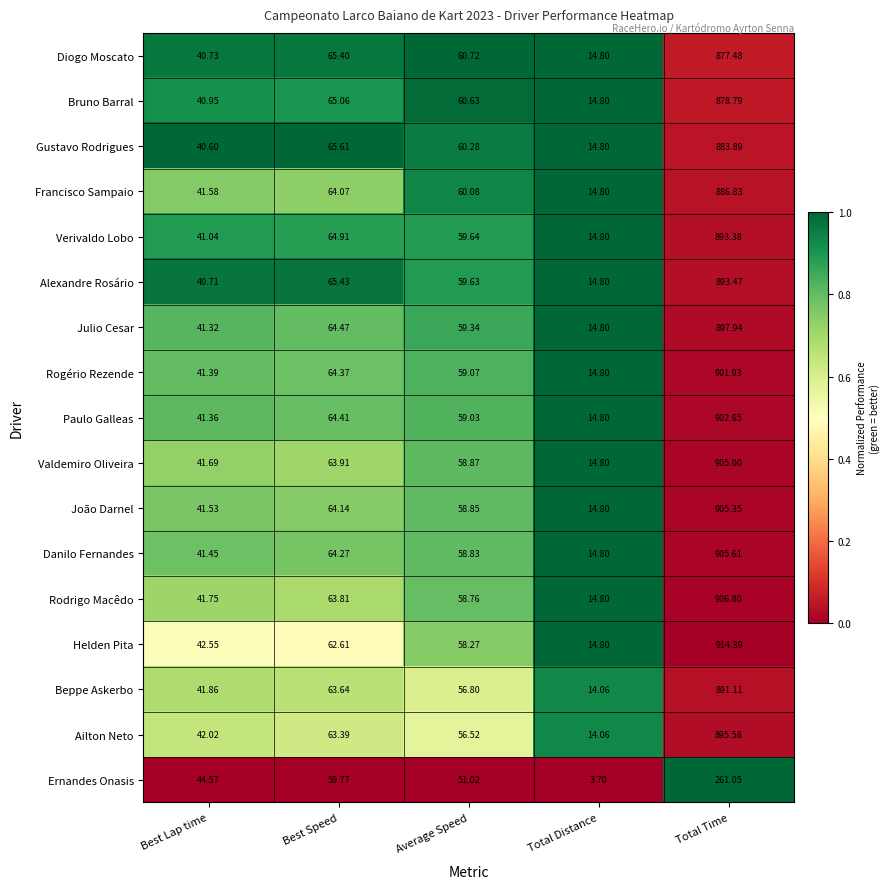

At Best Lap time, list the series in order from largest to smallest.

Ernandes Onasis, Helden Pita, Ailton Neto, Beppe Askerbo, Rodrigo Macêdo, Valdemiro Oliveira, Francisco Sampaio, João Darnel, Danilo Fernandes, Rogério Rezende, Paulo Galleas, Julio Cesar, Verivaldo Lobo, Bruno Barral, Diogo Moscato, Alexandre Rosário, Gustavo Rodrigues